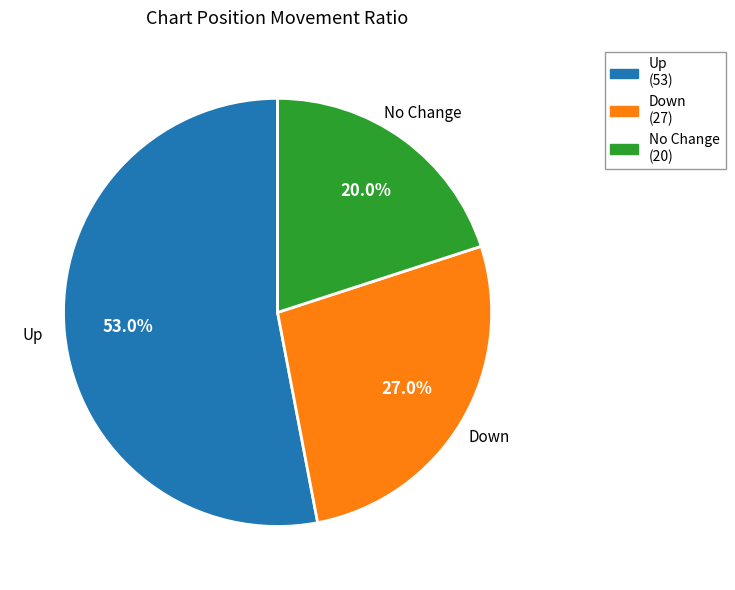

What is the total percentage of No Change and Up?

73.0%